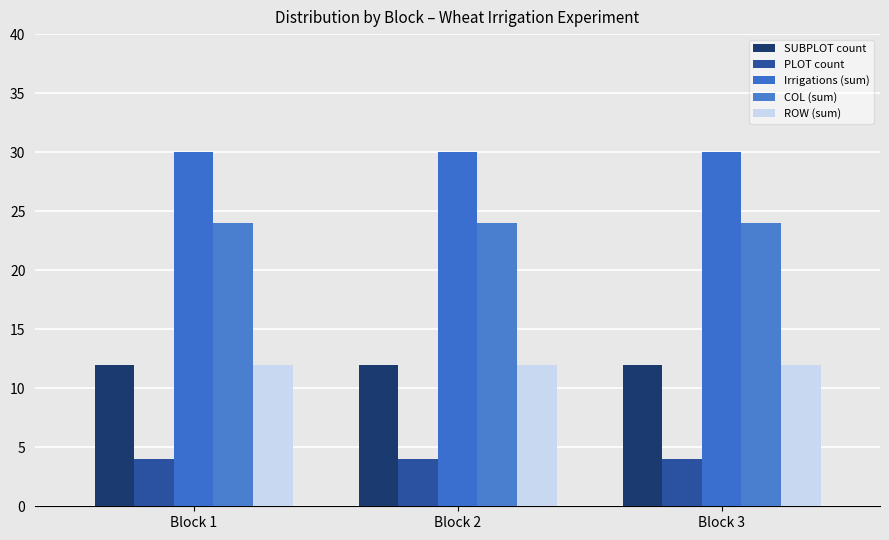

Where is PLOT count nearest to the value 4?

Block 1